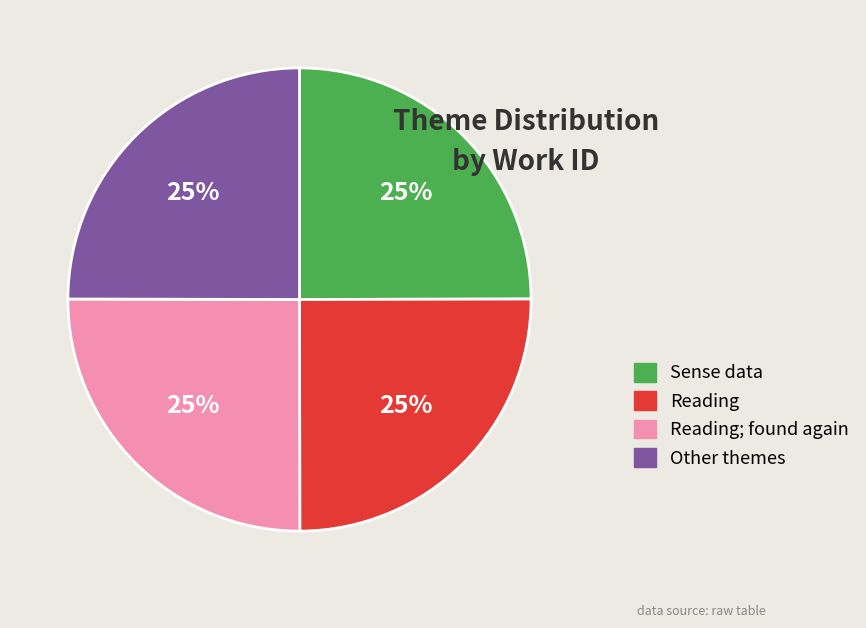

What percentage is the Reading slice, to the nearest percent?

25%